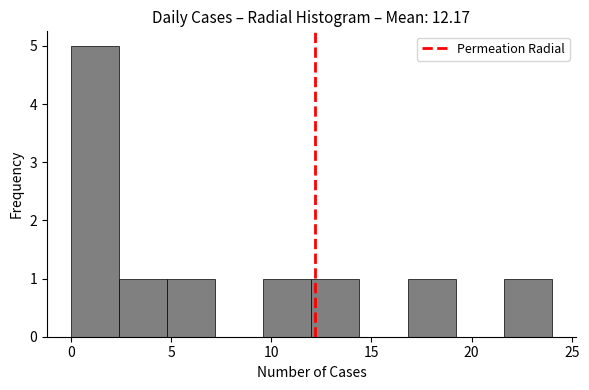

Over which range of the x-axis is the bar tallest?

0.0 to 2.4